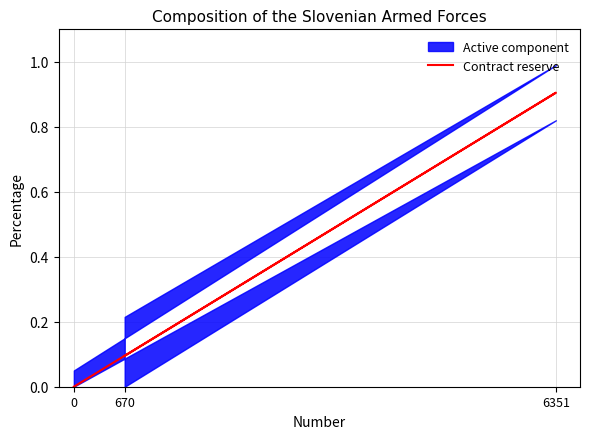

Which has a higher value, 6351 or 0?

6351